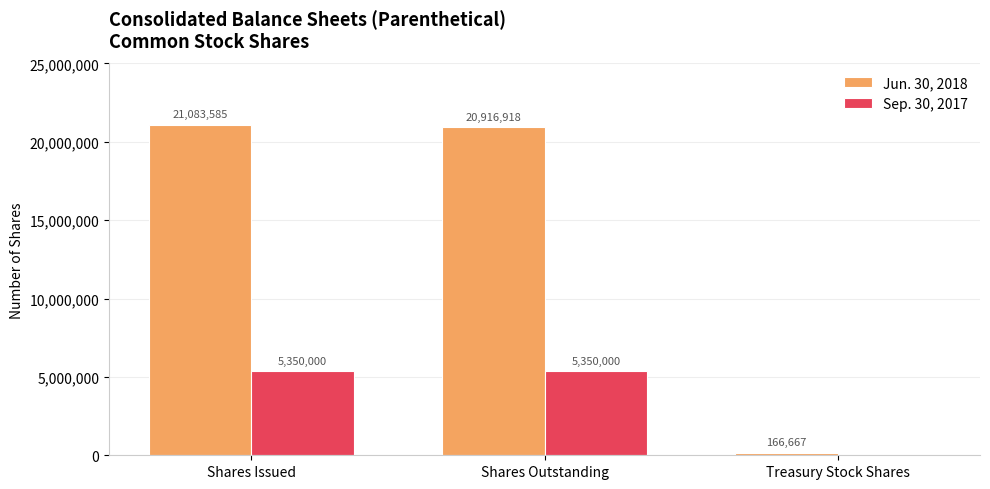

Which series changed the most between Shares Issued and Treasury Stock Shares?

Jun. 30, 2018